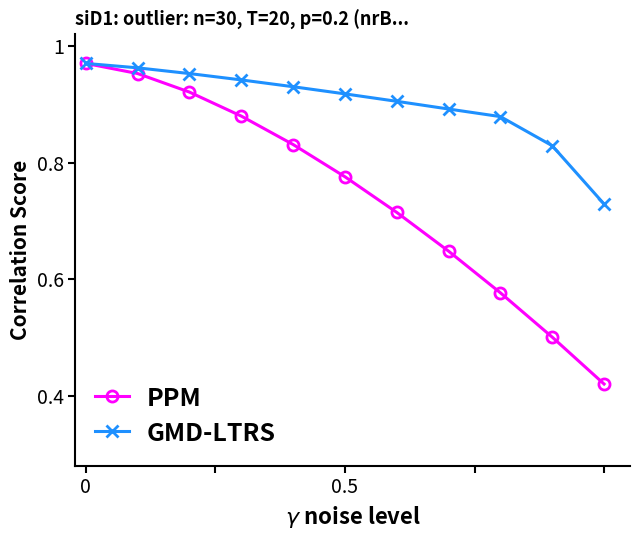

Count the GMD-LTRS values in the range 0 to 1.

11